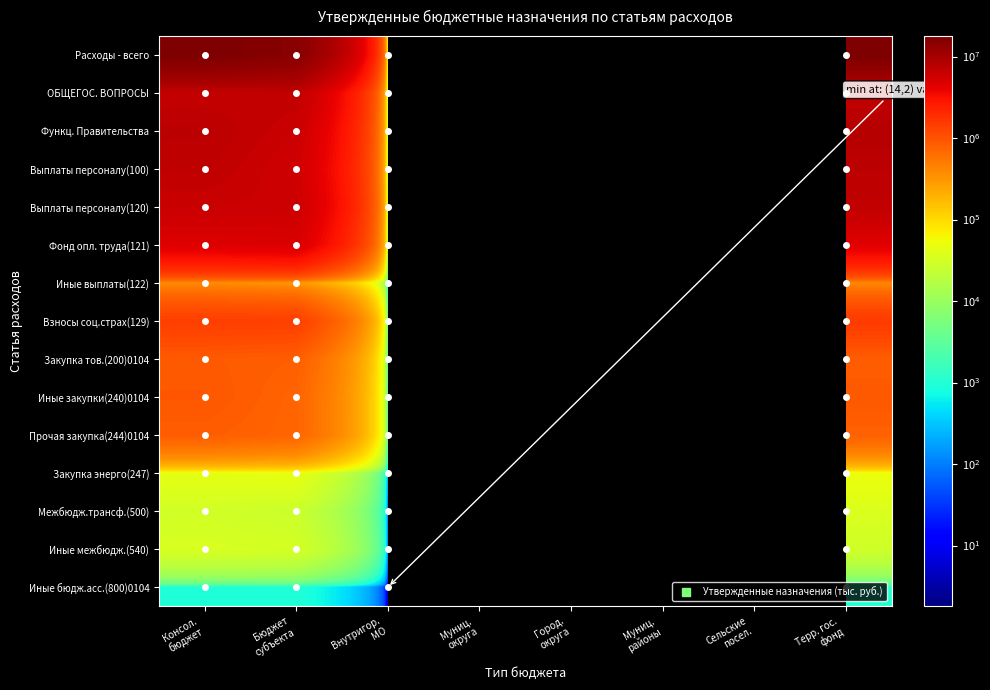

The Фонд опл. труда(121) series shows 6368630.1 at Терр. гос. фонд. True or false?

False